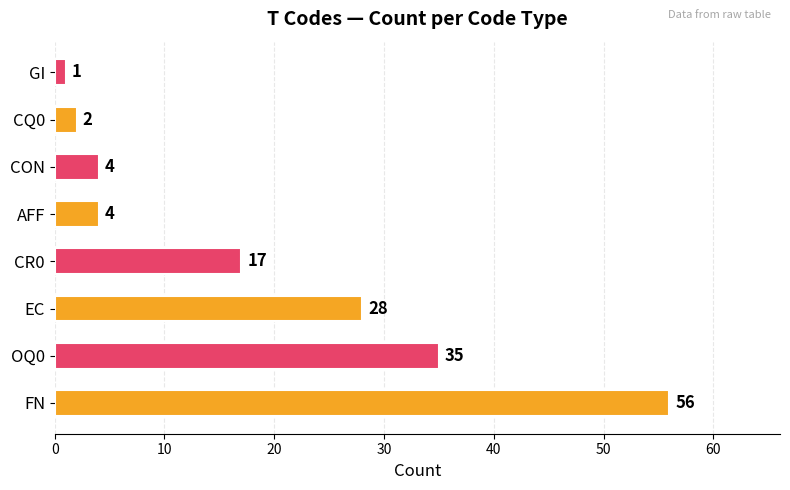

What is the maximum value shown in the chart?

56